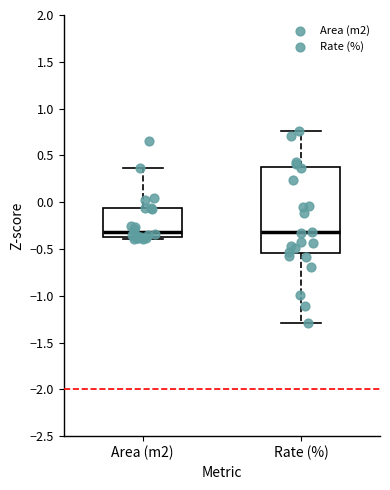

Reading left to right, read every box against the y-axis: the position of its median line, the range the box covers, and the ends of its whiskers. The values are not printed on the chart, so give them approximately, as read against the axis.

Area (m2): median -0.30, box -0.35 to -0.05, whiskers -0.40 to 0.35
Rate (%): median -0.30, box -0.55 to 0.40, whiskers -1.30 to 0.75